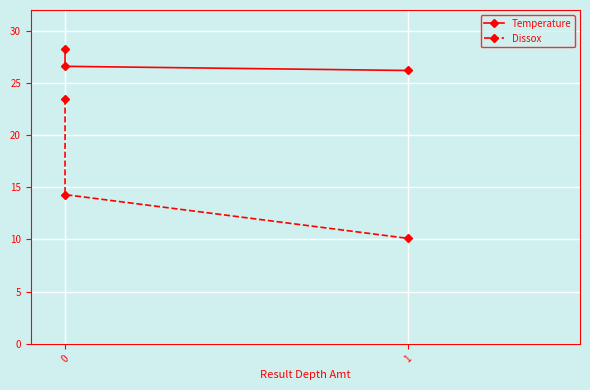

Does the chart display data point markers on the line(s)?

Yes